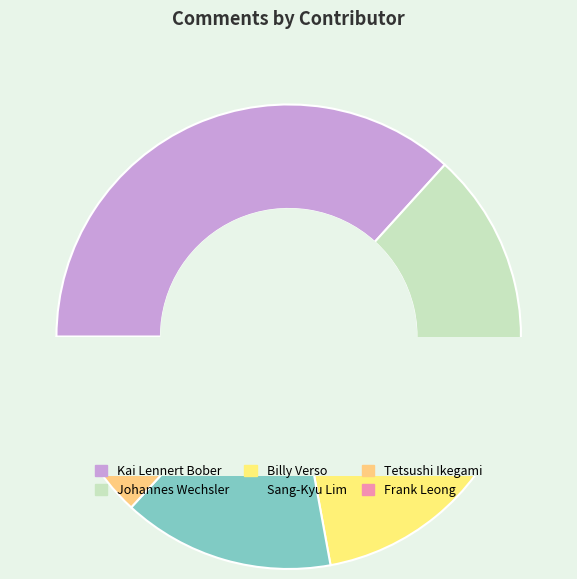

What is the largest slice in the pie chart?

Kai Lennert Bober